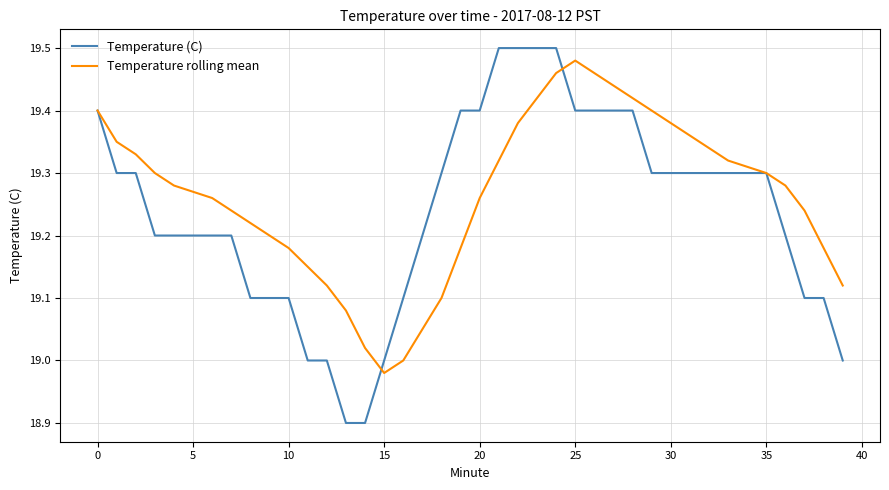

True or false: Temperature (C) and Temperature rolling mean cross at least once.

True